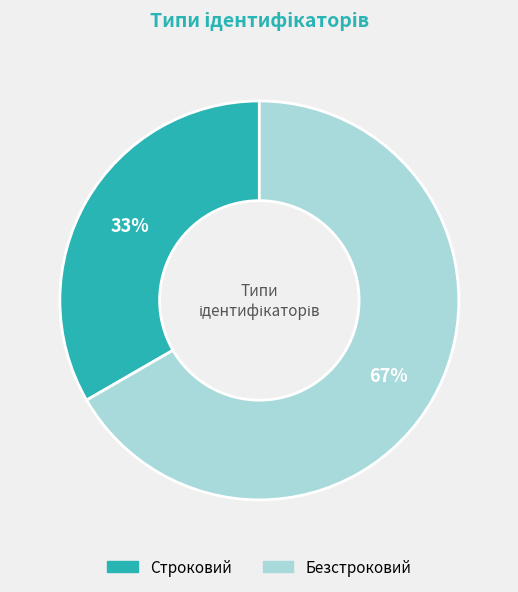

Rank the categories by value from highest to lowest.

Безстроковий, Строковий